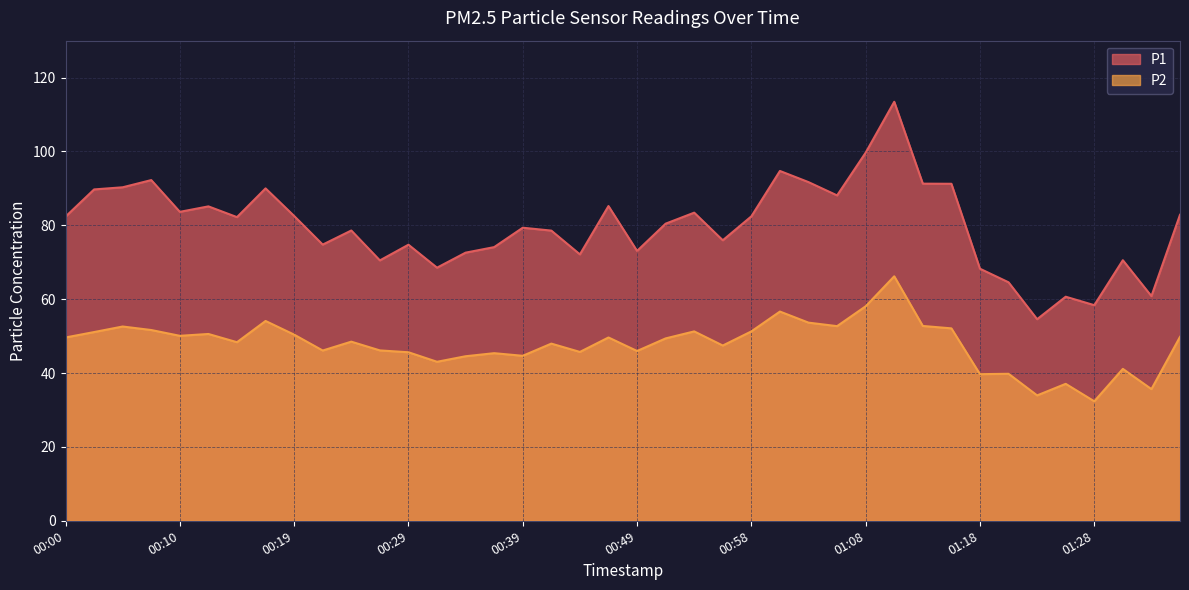

Reading left to right, what are all the values shown in this chart?

P1: 00:00=82.3	00:02=89.7	00:05=90.3	00:07=92.2	00:10=83.7	00:12=85.1	00:15=82.2	00:17=90.0	00:19=82.5	00:22=74.8	00:24=78.6	00:27=70.5	00:29=74.8	00:32=68.5	00:34=72.6	00:37=74.1	00:39=79.3	00:41=78.6	00:44=72.1	00:46=85.2	00:49=73.1	00:51=80.5	00:54=83.4	00:56=76.0	00:58=82.4	01:01=94.7	01:03=91.7	01:06=88.1	01:08=99.7	01:11=113.5	01:13=91.3	01:16=91.2	01:18=68.2	01:21=64.6	01:23=54.6	01:26=60.7	01:28=58.4	01:30=70.5	01:33=60.8	01:35=82.8
P2: 00:00=49.6	00:02=51.1	00:05=52.6	00:07=51.6	00:10=50.1	00:12=50.6	00:15=48.4	00:17=54.1	00:19=50.4	00:22=46.1	00:24=48.5	00:27=46.1	00:29=45.6	00:32=43.0	00:34=44.5	00:37=45.4	00:39=44.7	00:41=48.0	00:44=45.7	00:46=49.6	00:49=46.0	00:51=49.4	00:54=51.3	00:56=47.5	00:58=51.3	01:01=56.6	01:03=53.6	01:06=52.7	01:08=58.1	01:11=66.2	01:13=52.8	01:16=52.1	01:18=39.7	01:21=39.8	01:23=34.0	01:26=37.1	01:28=32.4	01:30=41.1	01:33=35.6	01:35=49.8